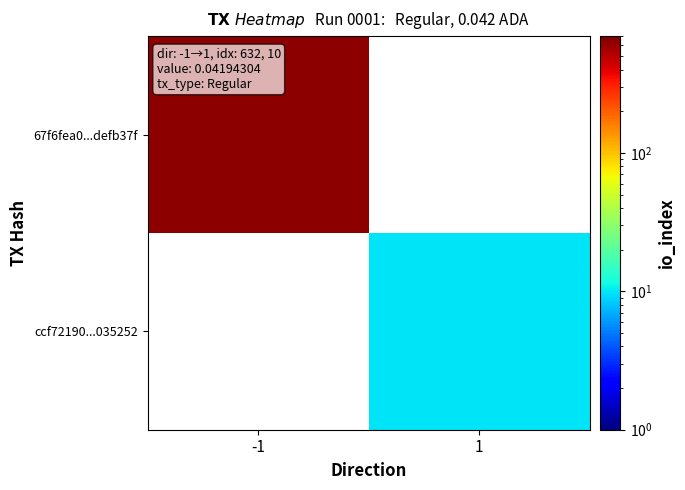

Reading left to right, list all the values displayed in this chart.

67f6fea0...defb37f: -1=632	1=0
ccf72190...035252: -1=0	1=10